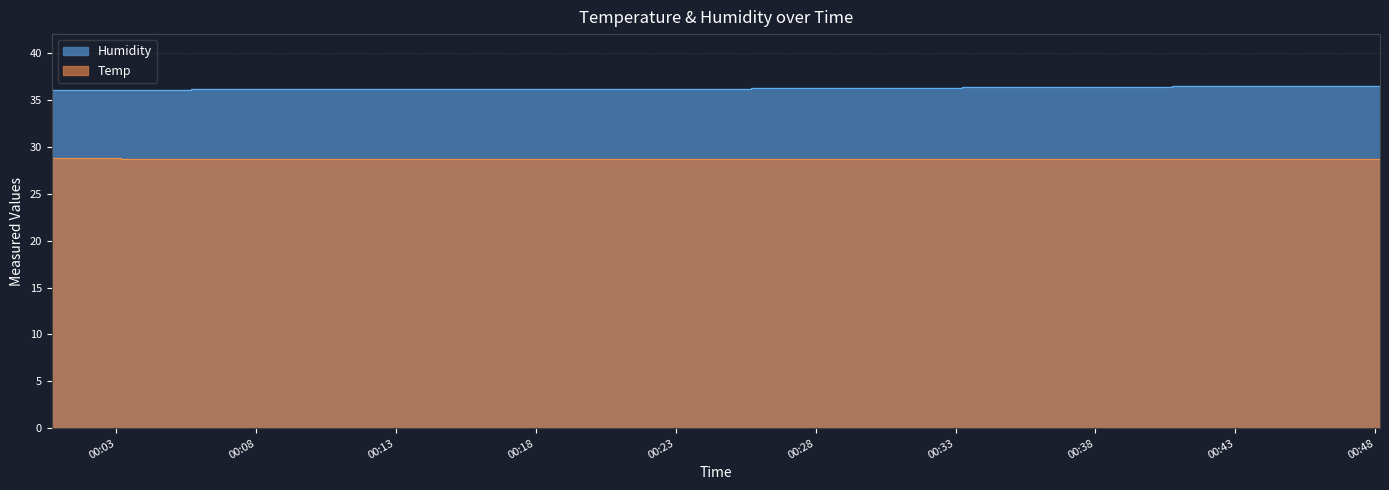

Does the chart display data point markers on the line(s)?

No